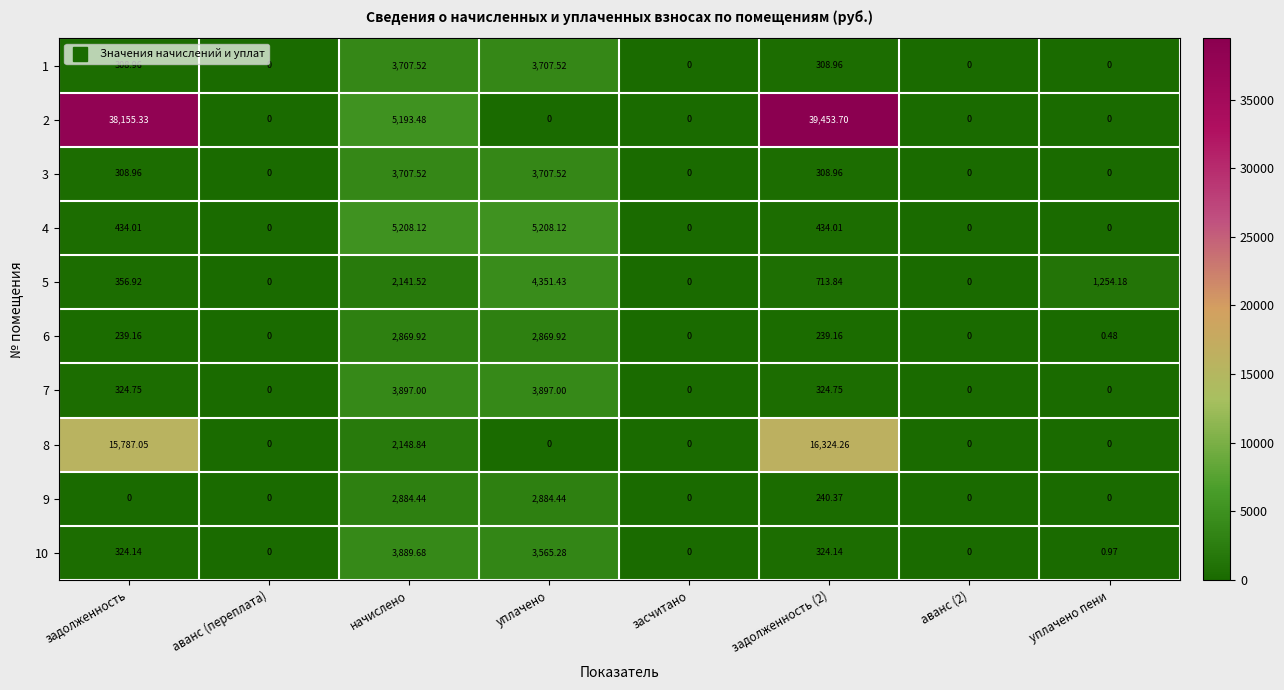

Which series changed the most between уплачено and уплачено пени?

4